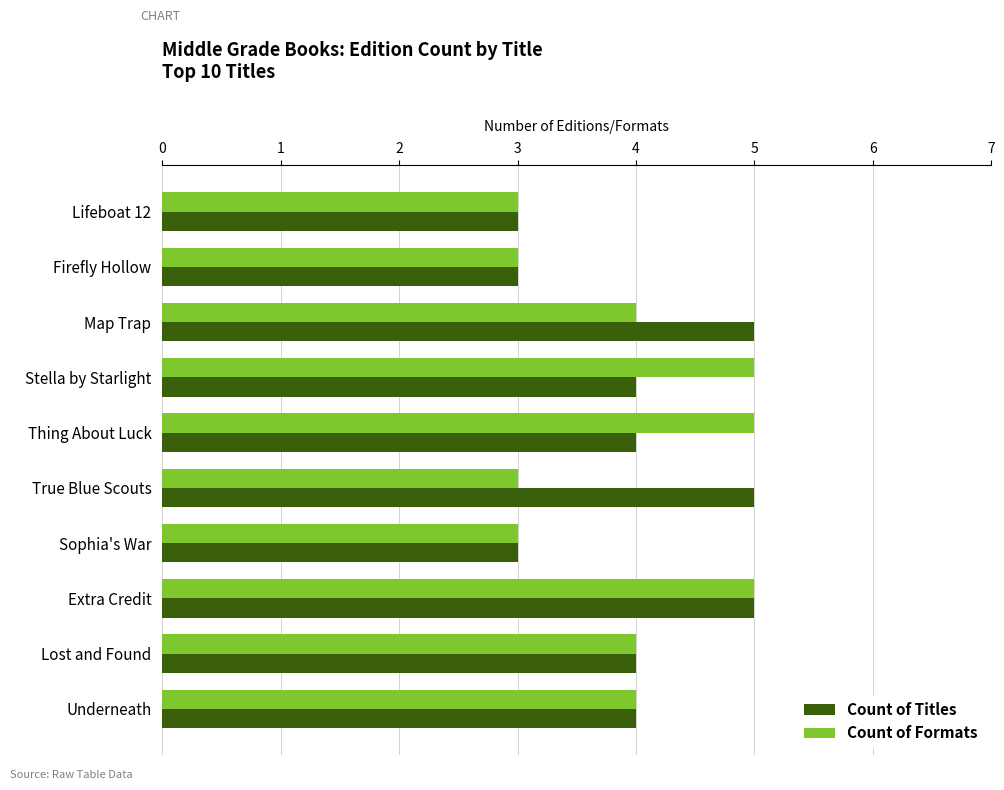

Is it true that Count of Formats equals 4 at Map Trap?

True